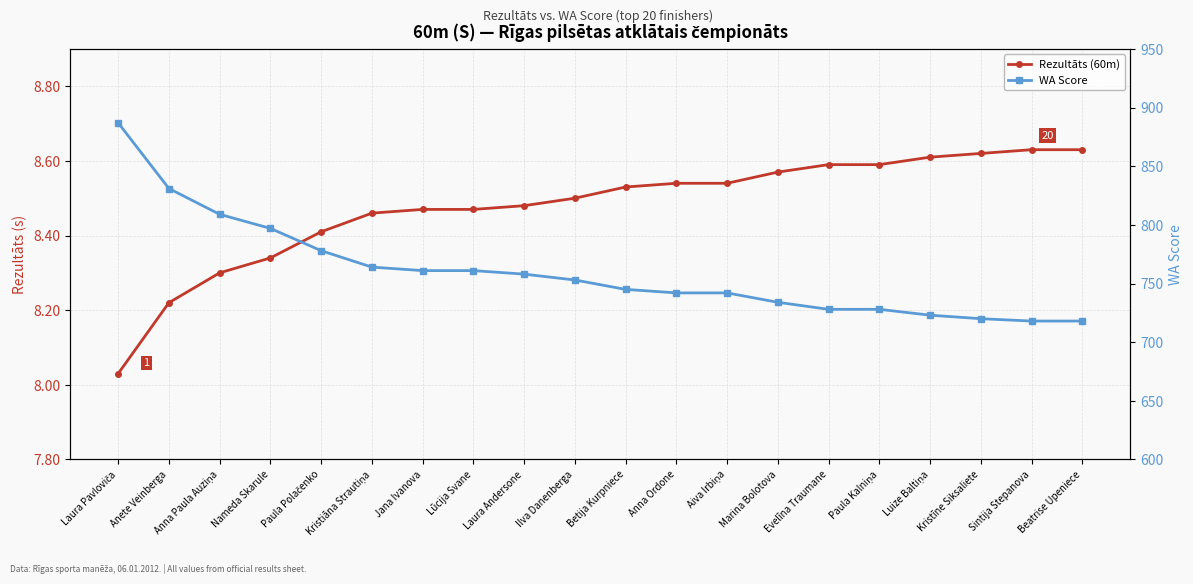

What is the approximate value of WA Score at Laura Pavloviča?

887.0